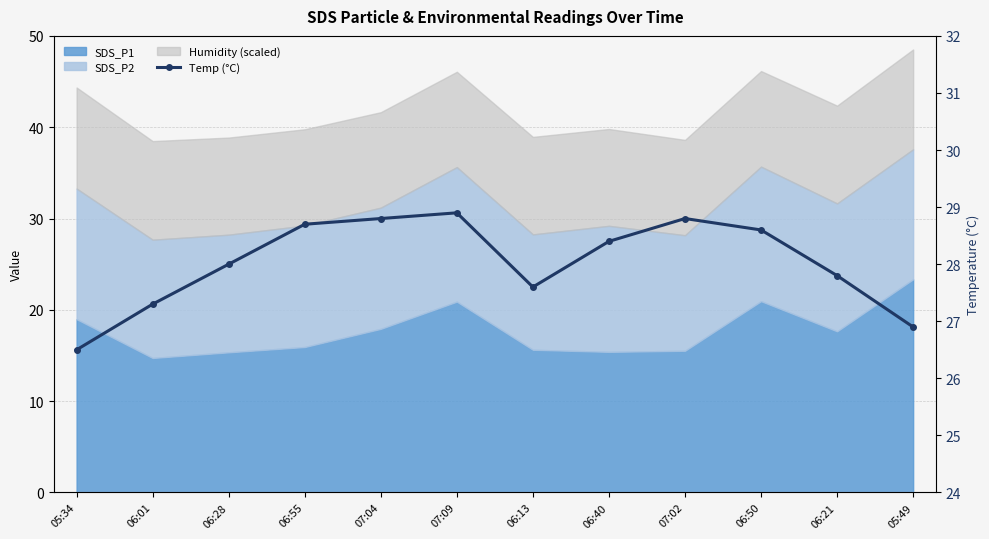

Reading right to left, what are all the values shown in this chart?

05:49=26.9	06:21=27.8	06:50=28.6	07:02=28.8	06:40=28.4	06:13=27.6	07:09=28.9	07:04=28.8	06:55=28.7	06:28=28.0	06:01=27.3	05:34=26.5